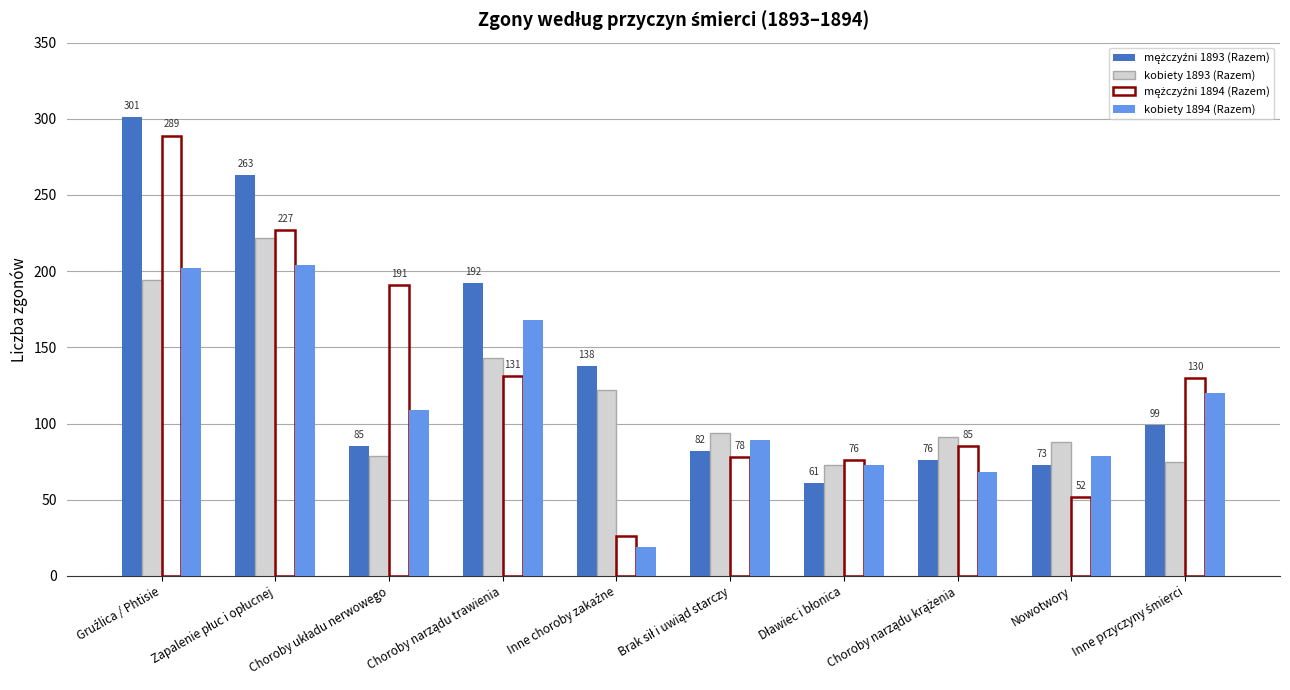

What is the smallest value displayed?

19